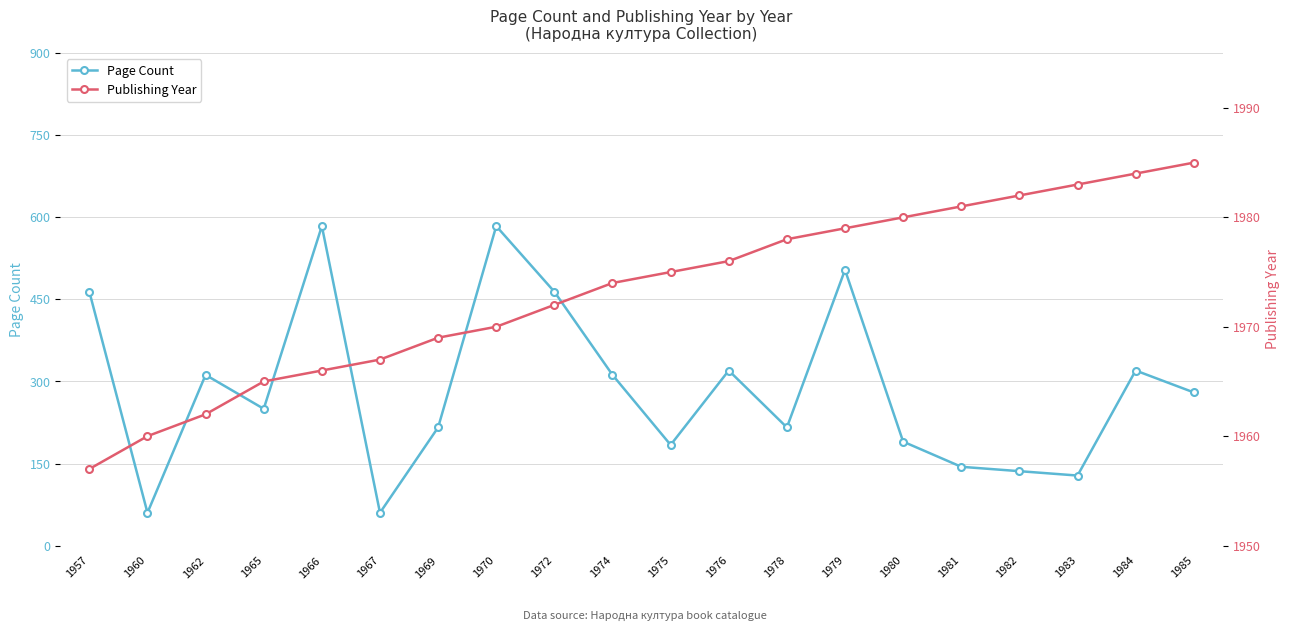

At which label does Publishing Year reach its peak?

1985